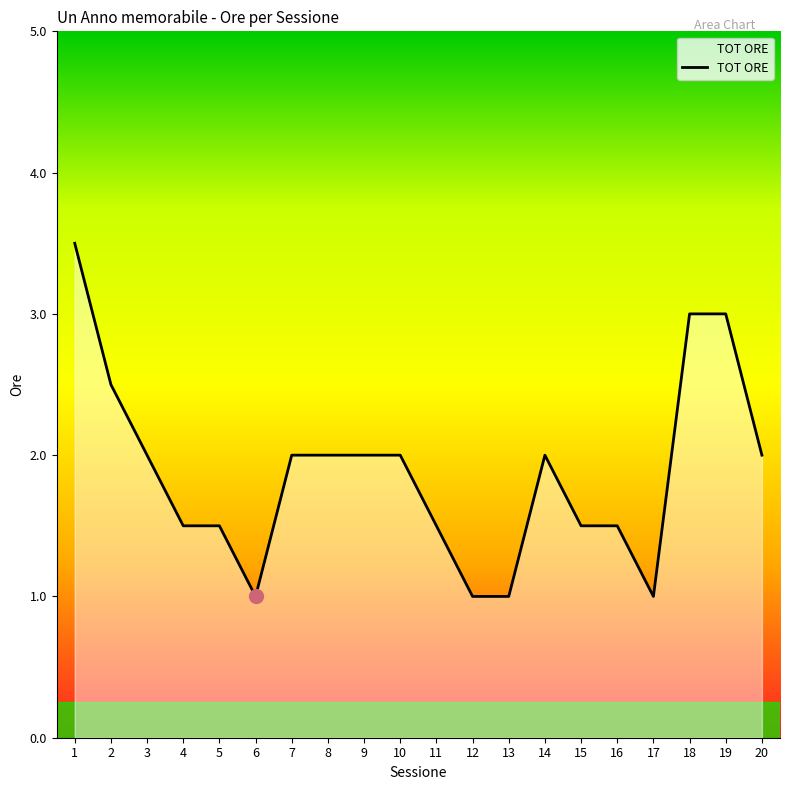

True or false: the data shows 1.5 at 16.

True